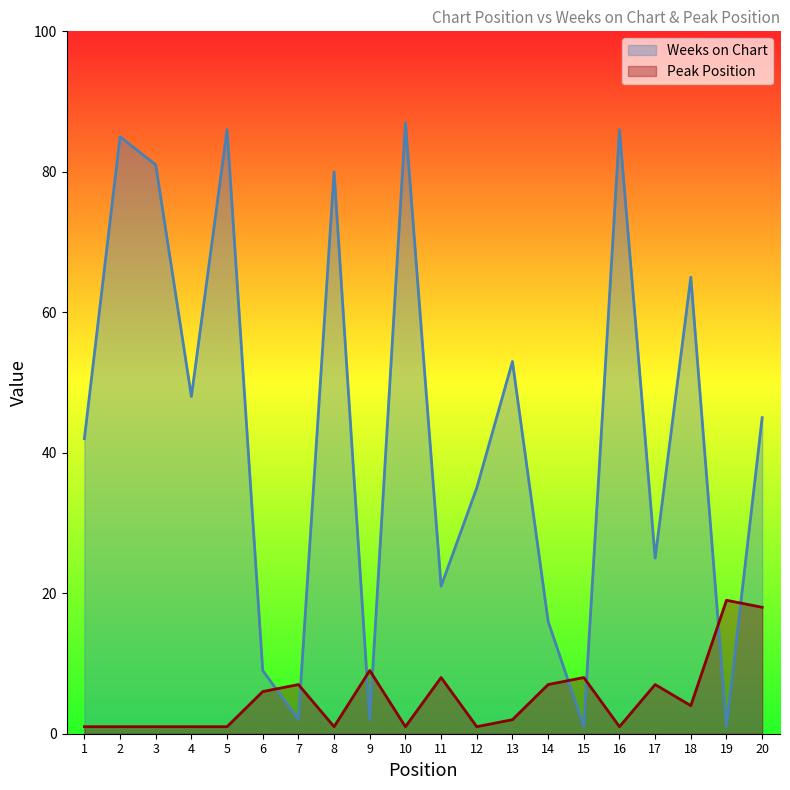

Which series has the widest spread of values?

Weeks on Chart